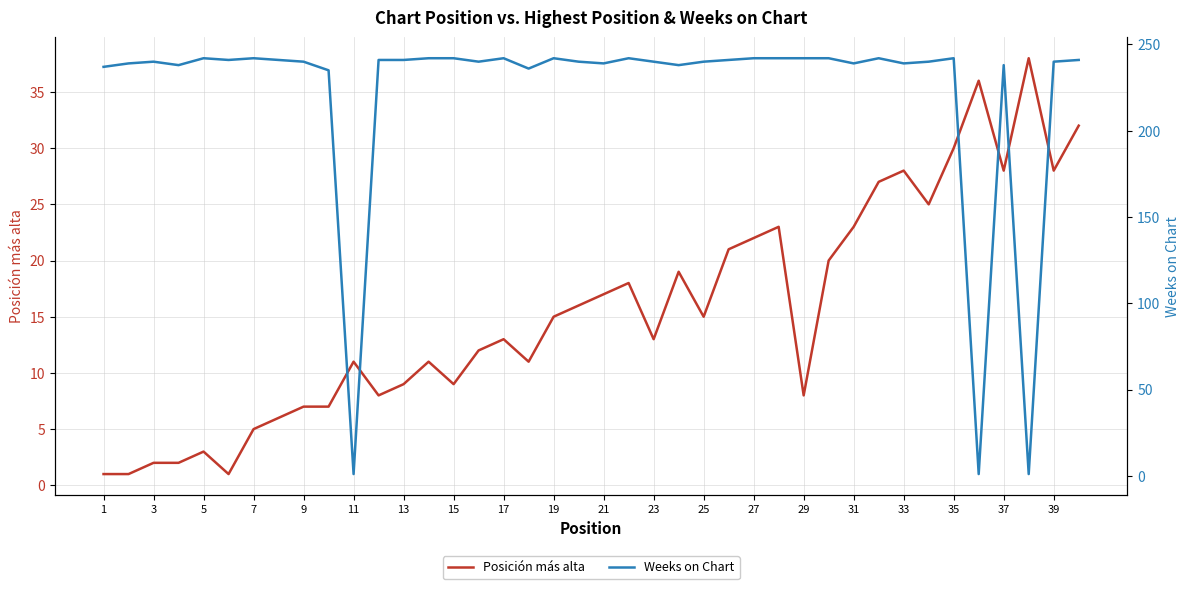

The value of Posición más alta at 11 is 11. True or false?

True